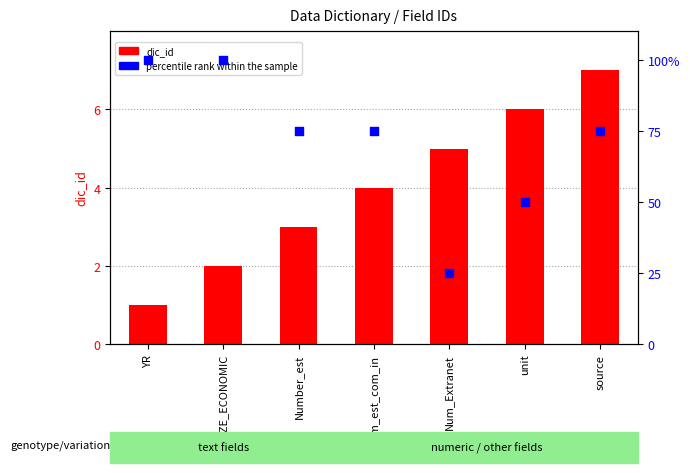

At how many categories does at least one series exceed 21?

7